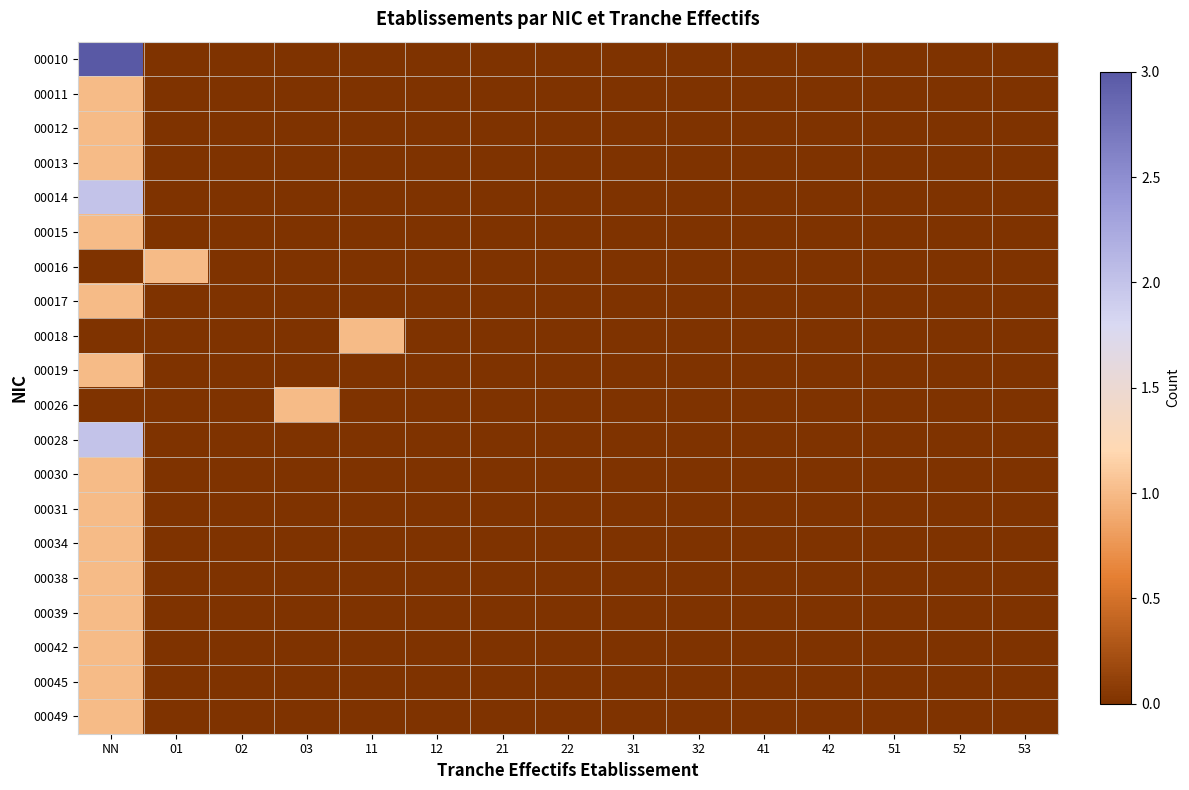

Between 11 and 03, which is larger?

11